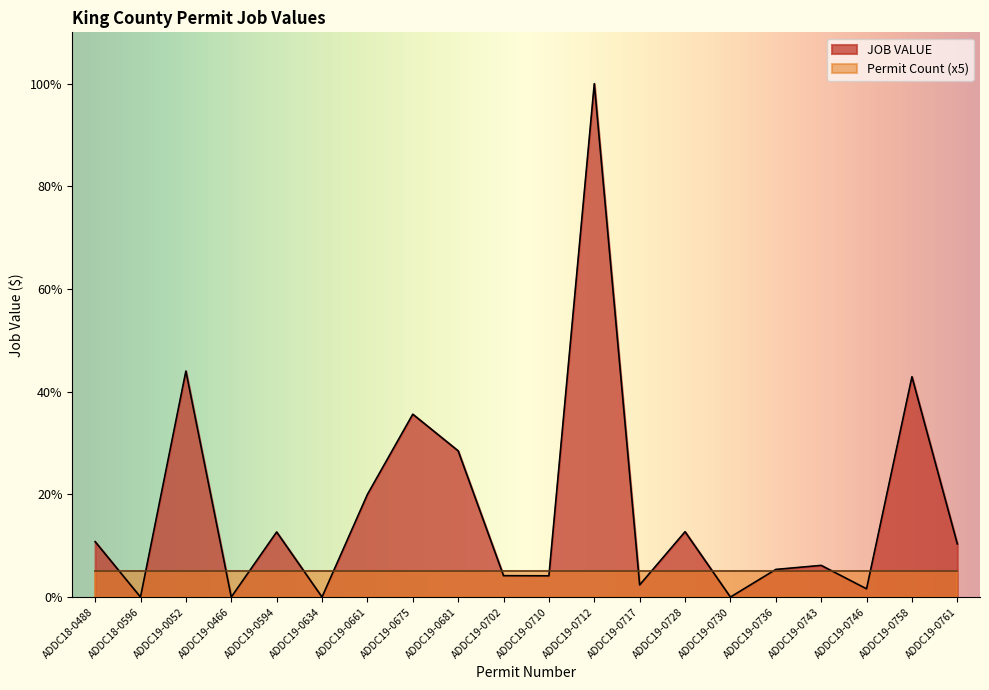

Count the number of data series in this chart.

2